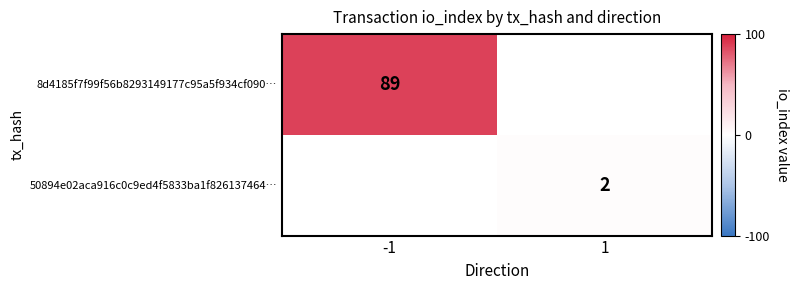

The 8d4185f7f99f56b8293149177c95a5f934cf090… series shows 89 at -1. True or false?

True